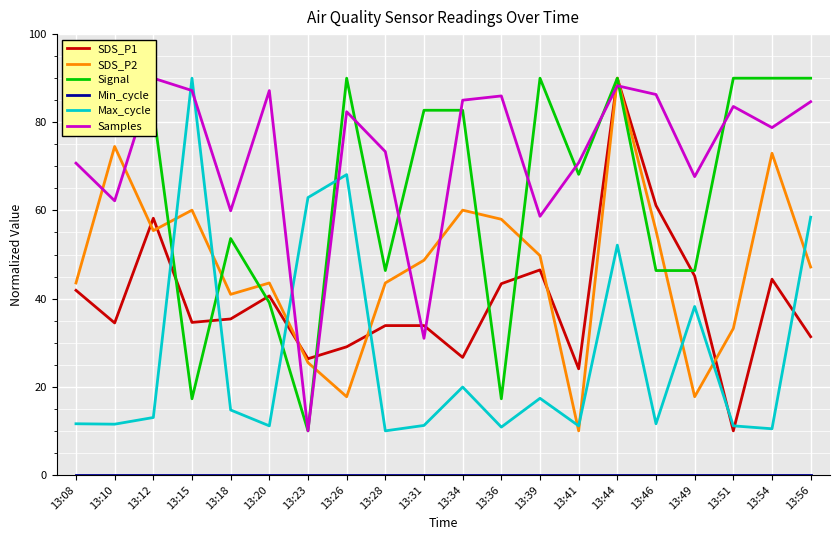

Rank the series at 13:51 from highest to lowest value.

Signal, Samples, SDS_P2, Max_cycle, SDS_P1, Min_cycle